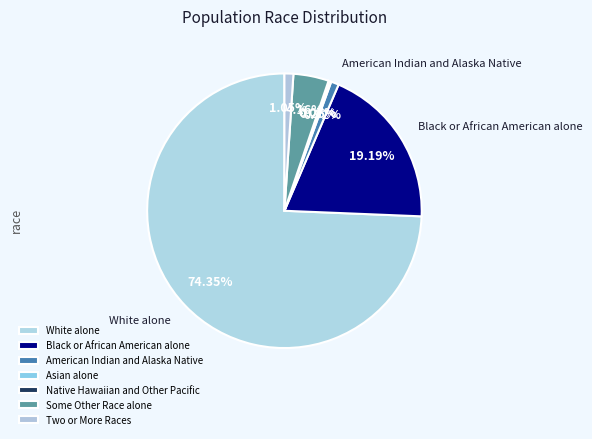

How much of the chart is everything except Black or African American alone?

80.8%